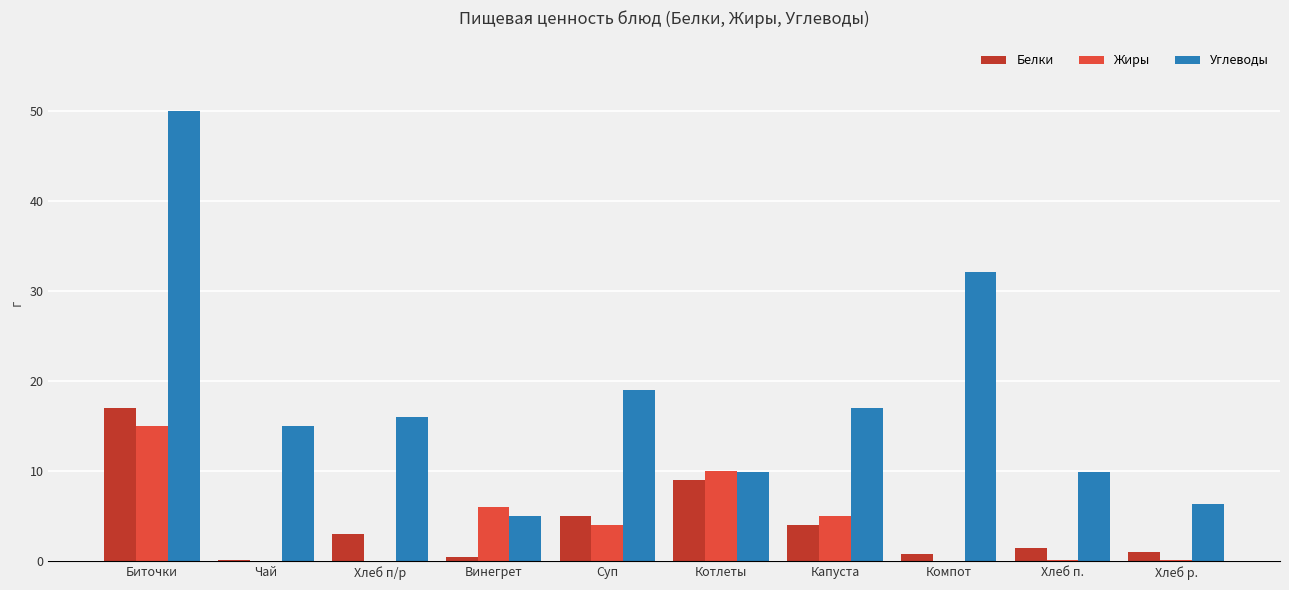

True or false: Углеводы has a value of 7.9 at Суп.

False